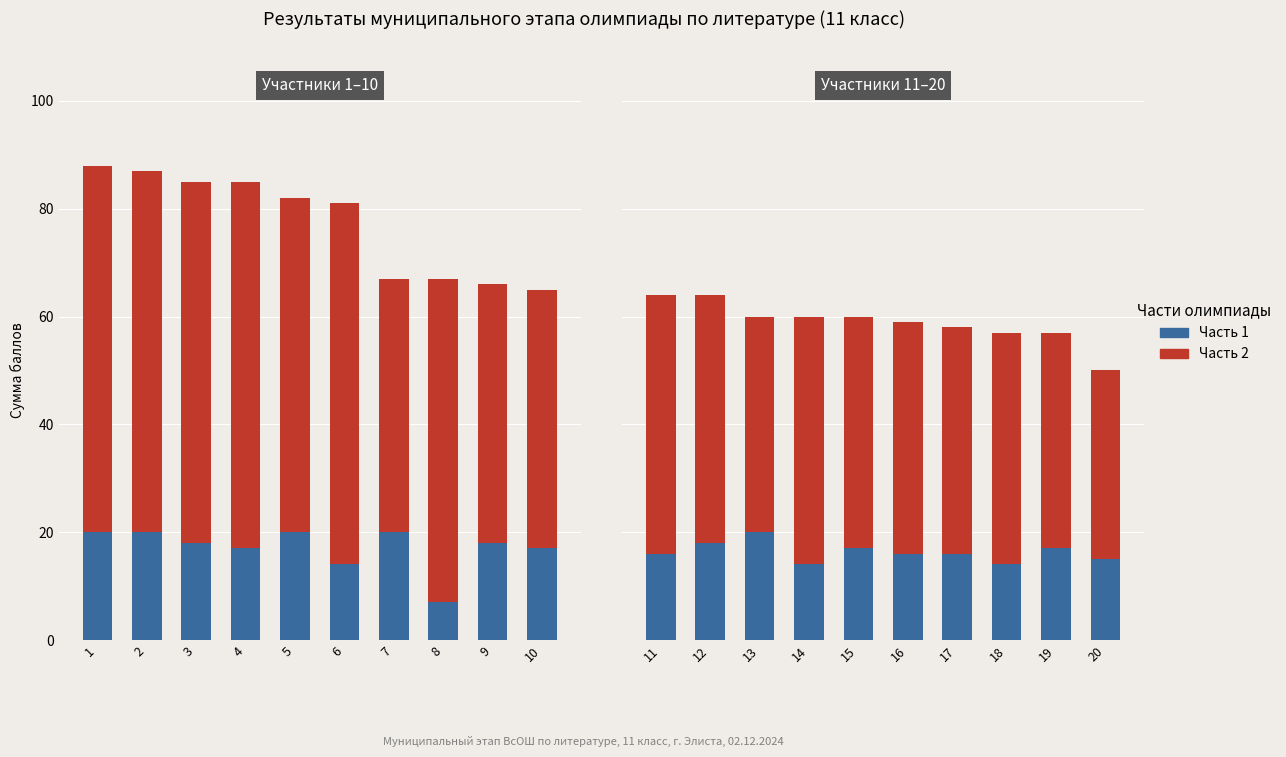

True or false: Часть 1 has a value of 22 at 14.

False